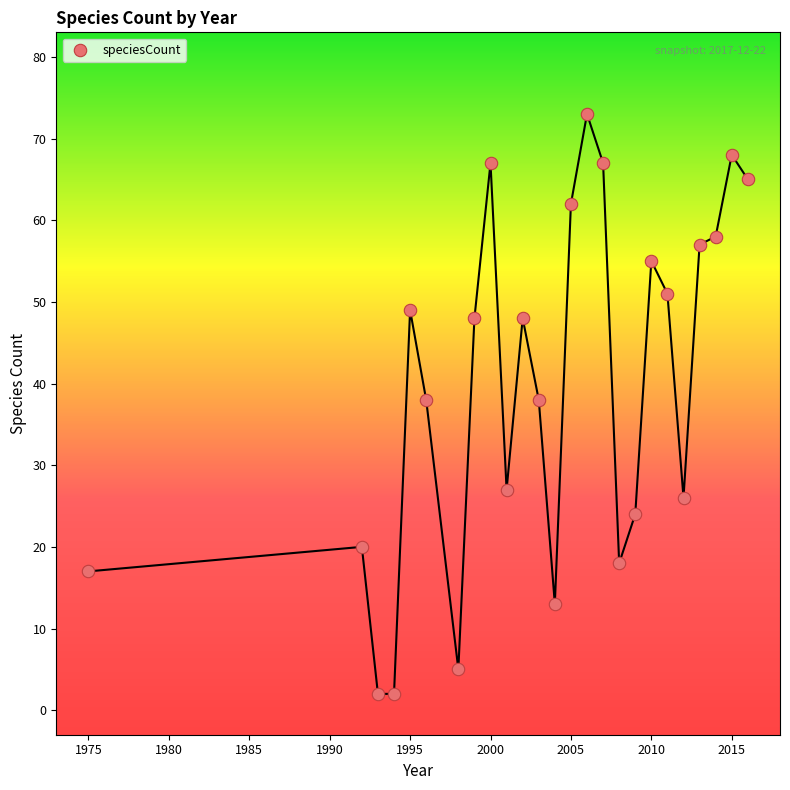

What is the range of Y values (max minus min)?

71